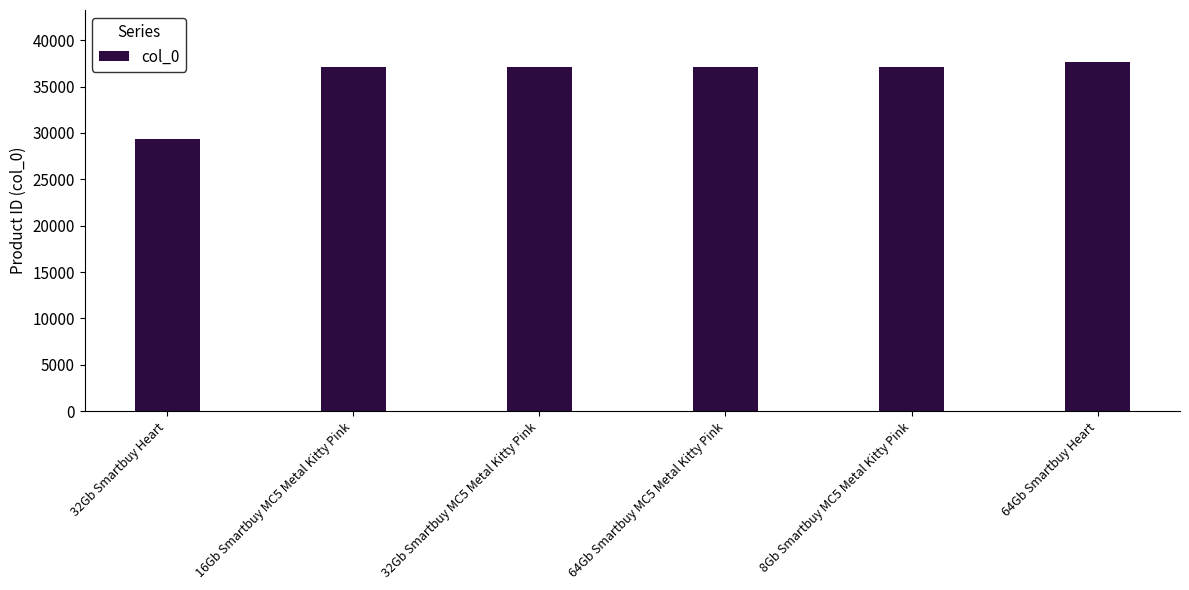

What is the difference between the values at 32Gb Smartbuy Heart and 32Gb Smartbuy MC5 Metal Kitty Pink?

7771